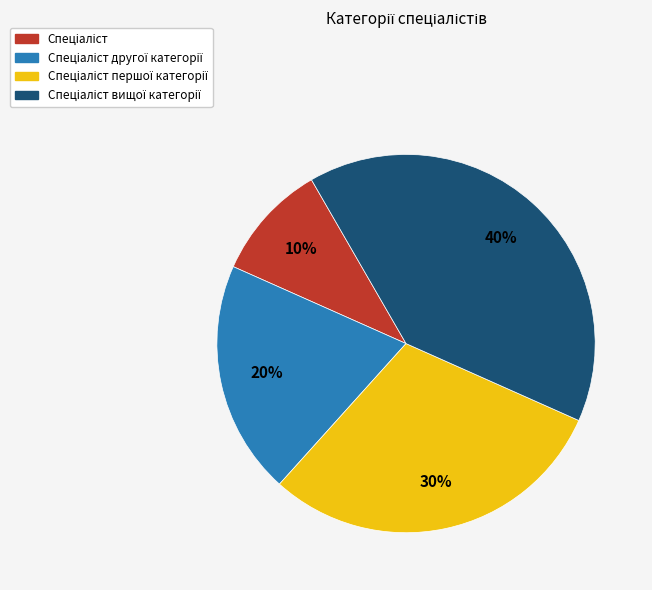

To the nearest percent, what is the average slice percentage?

25%